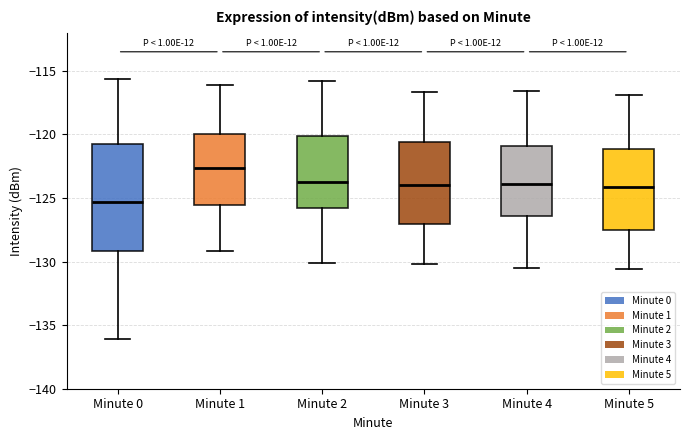

Comparing the boxes themselves (not the whiskers), which one is the tallest?

Minute 0